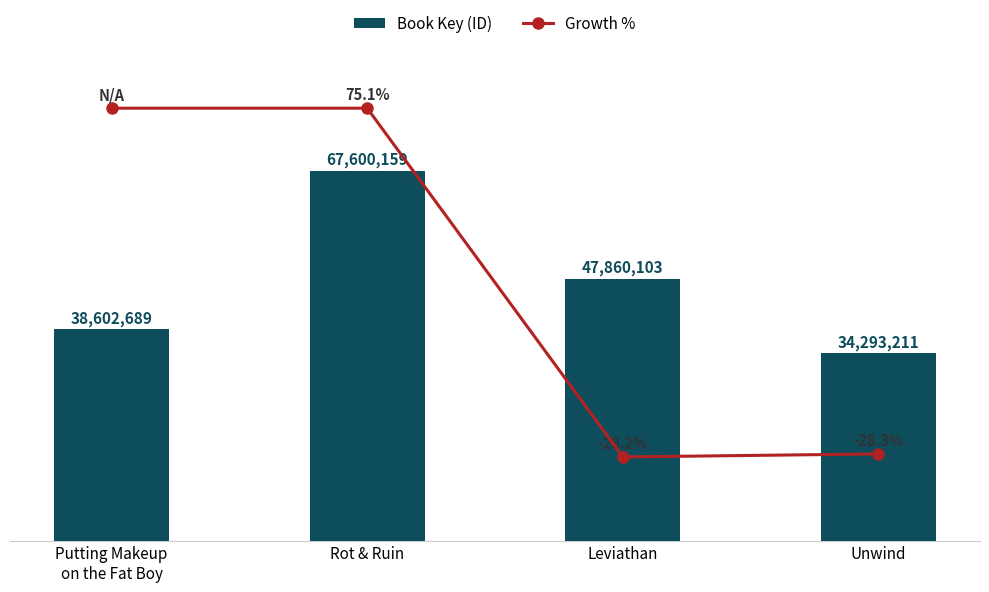

Reading right to left, what are all the values shown in this chart?

Book Key (ID): 34293211.0	47860103.0	67600159.0	38602689.0
Growth %: -28.3	-29.2	75.1	75.1